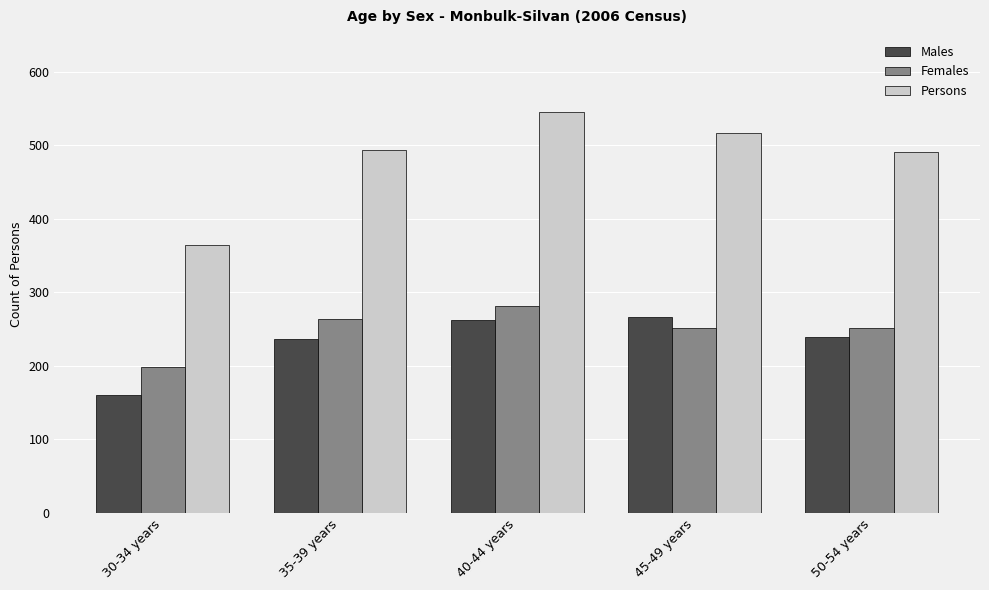

What is the value of the Persons bar at the 2nd from the left?

494